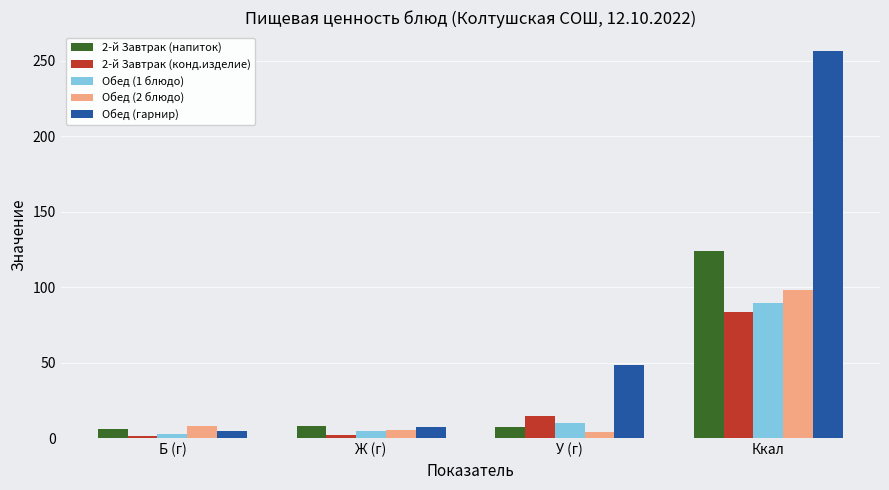

What is the total value across all series at Ккал?

651.6